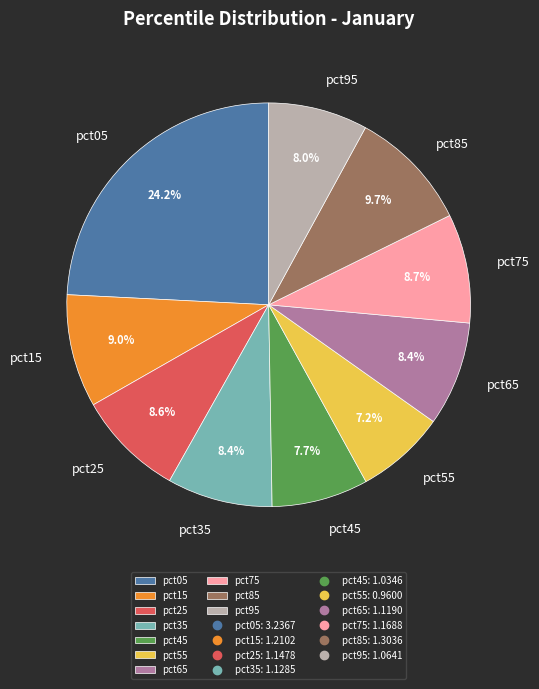

Which slice is the largest?

pct05